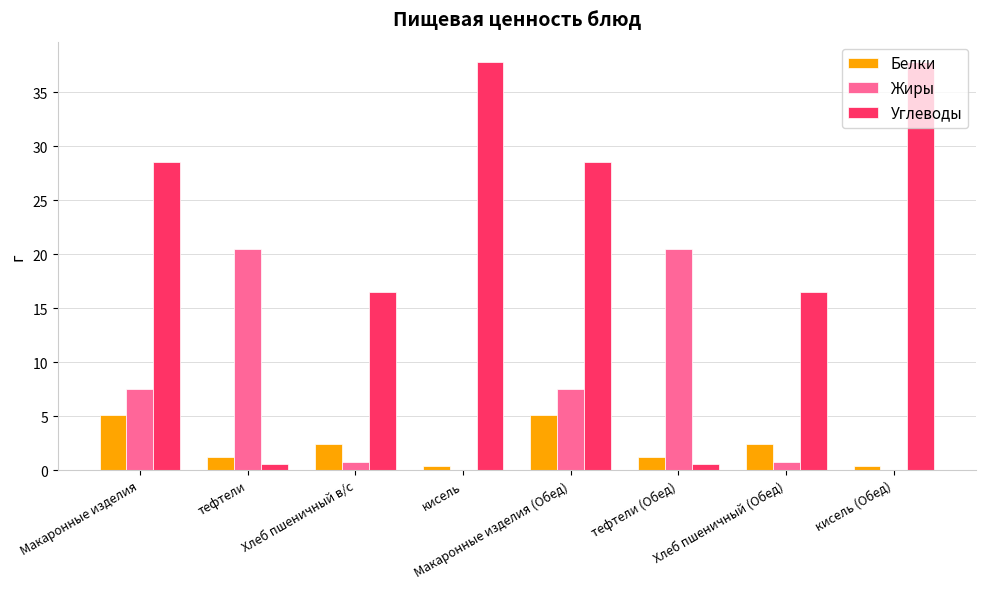

What is the highest value of the Углеводы series?

37.8